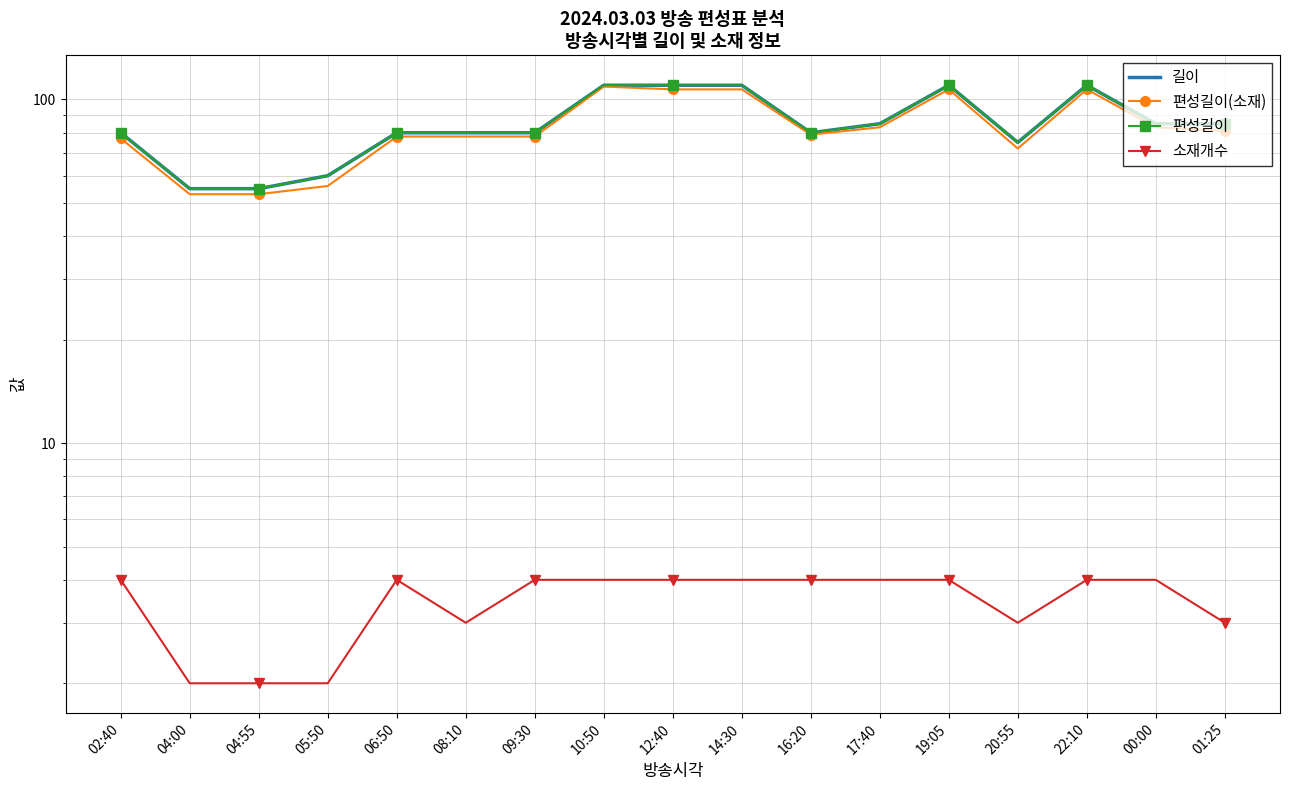

What is the difference between the highest and lowest values at 01:25?

82